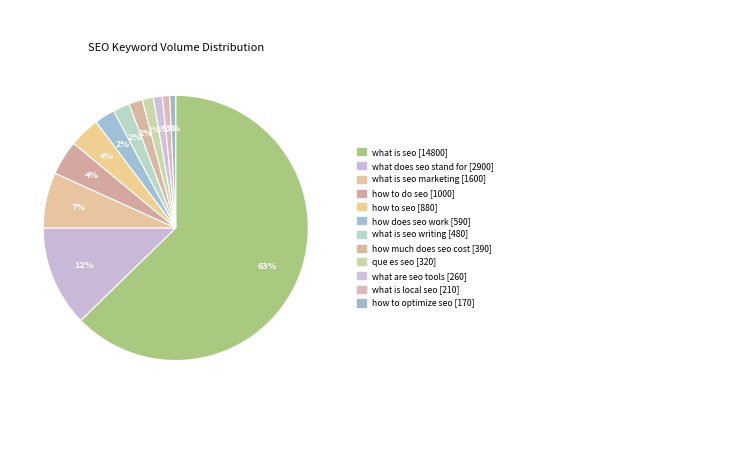

Is there any slice that represents more than half of the pie?

Yes